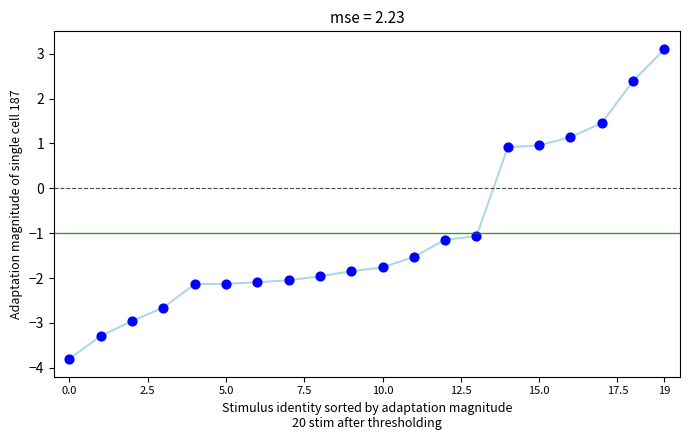

How many points are shown in the scatter plot?

20